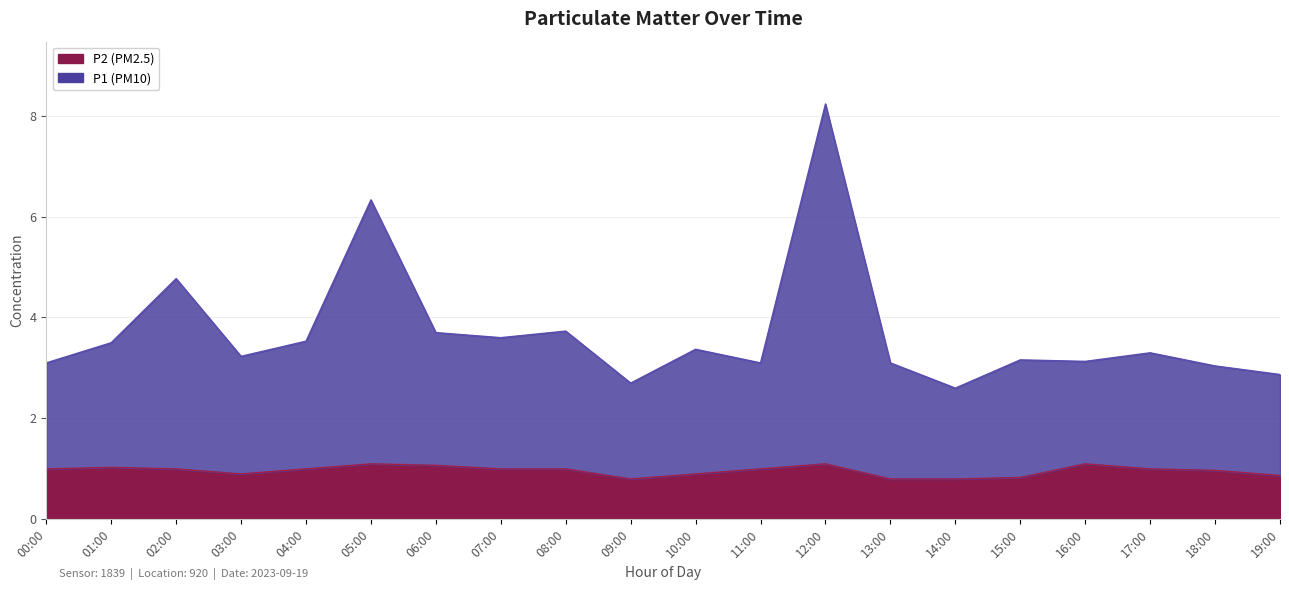

Where does the P2 series first go above 1?

01:00